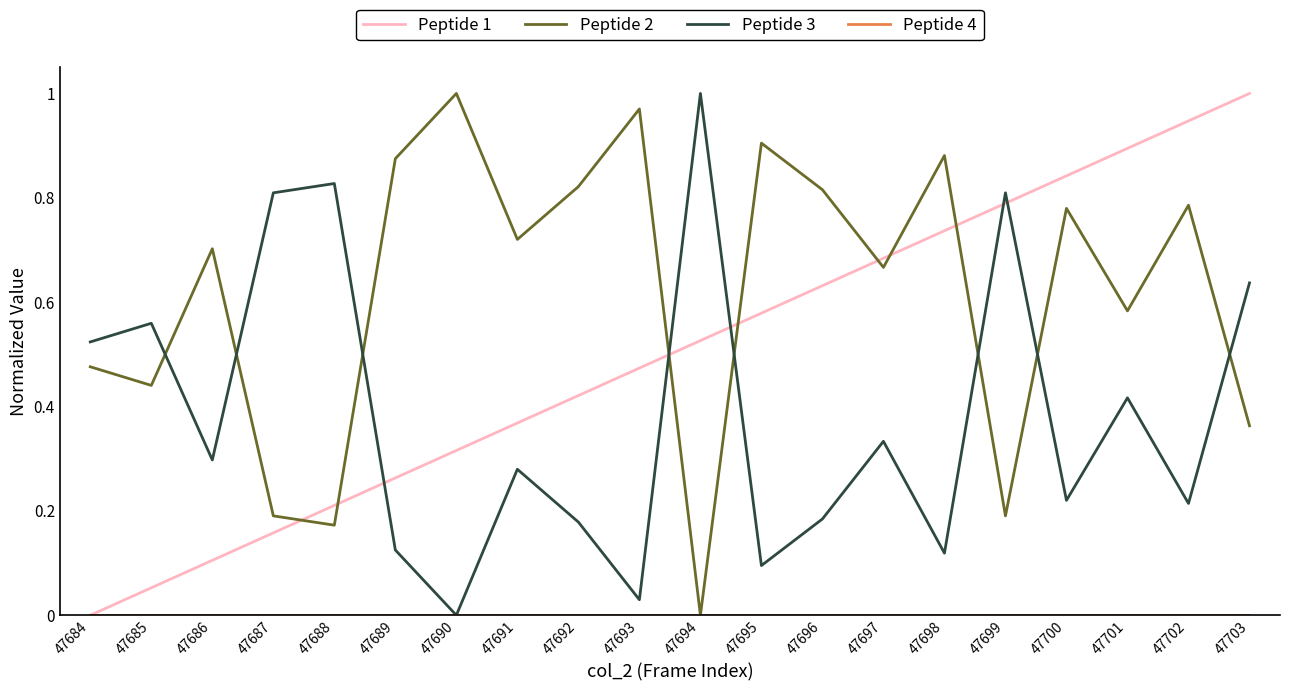

List the labels in order of Peptide 1 value, smallest first.

47684, 47685, 47686, 47687, 47688, 47689, 47690, 47691, 47692, 47693, 47694, 47695, 47696, 47697, 47698, 47699, 47700, 47701, 47702, 47703